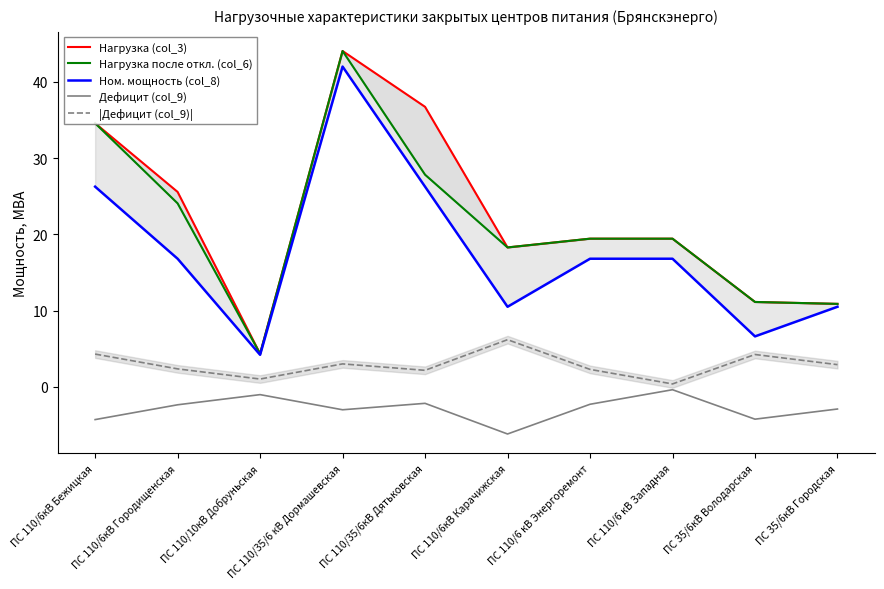

Reading left to right, what are all the values shown in this chart?

Нагрузка (col_3): 34.6	25.6	4.3	44.0	36.7	18.3	19.4	19.4	11.1	10.9
Нагрузка после откл. (col_6): 34.6	24.1	4.3	44.0	27.8	18.3	19.4	19.4	11.1	10.9
Ном. мощность (col_8): 26.2	16.8	4.2	42.0	26.2	10.5	16.8	16.8	6.6	10.5
Дефицит (col_9): -4.3	-2.4	-1.0	-3.0	-2.2	-6.2	-2.3	-0.4	-4.2	-2.9
|Дефицит (col_9)|: 4.3	2.4	1.0	3.0	2.2	6.2	2.3	0.4	4.2	2.9